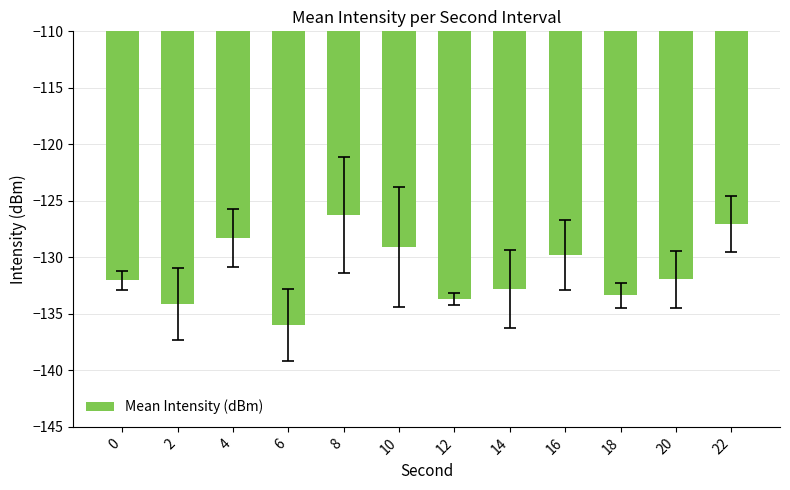

What value does the data have at 12?

-133.7